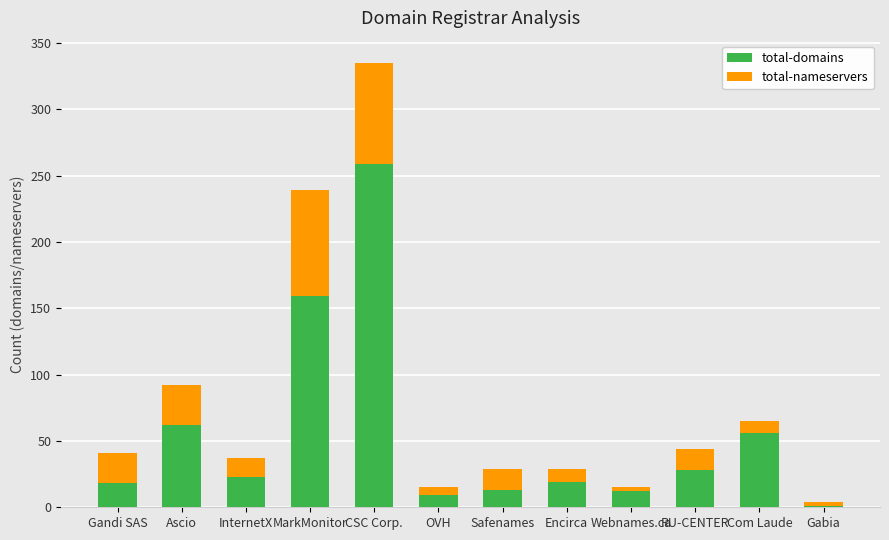

Which category has the highest value in the total-domains series?

CSC Corp.